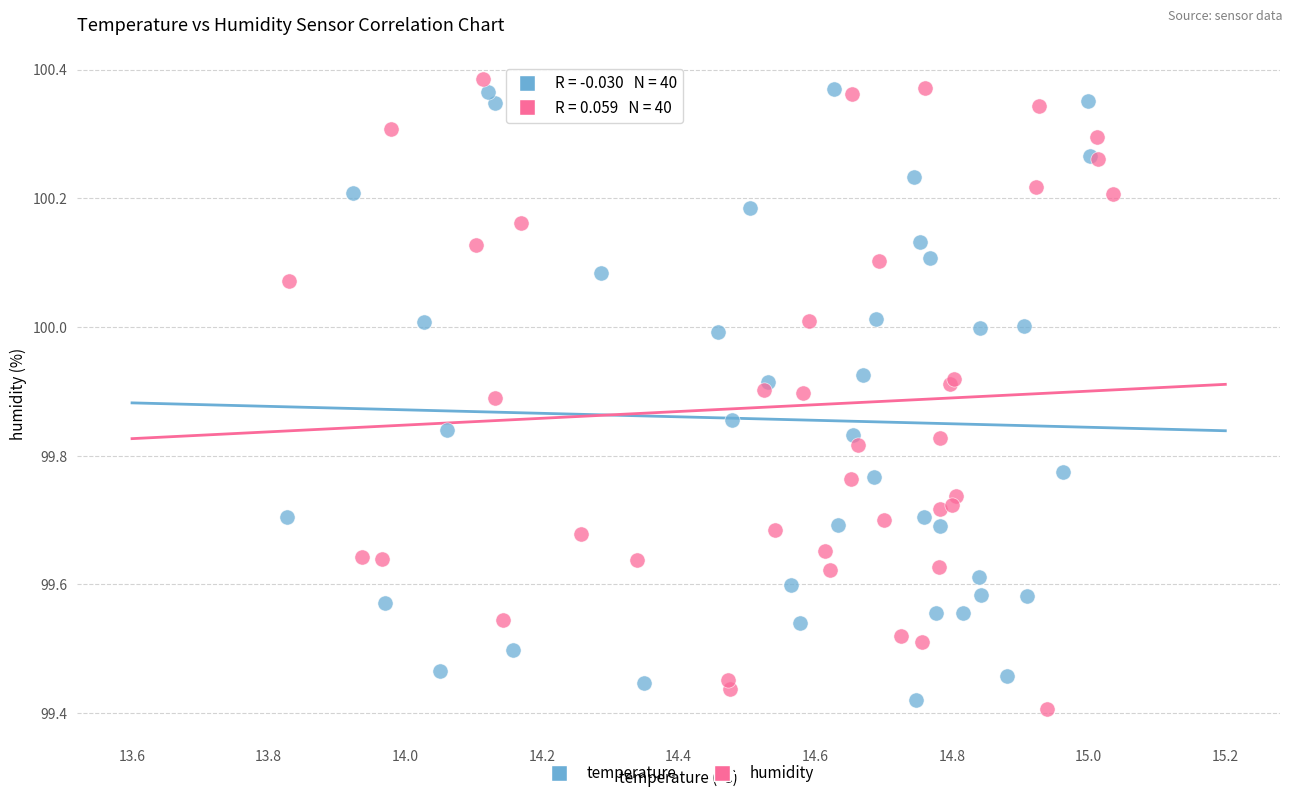

Which series has the largest Y range (max minus min)?

humidity